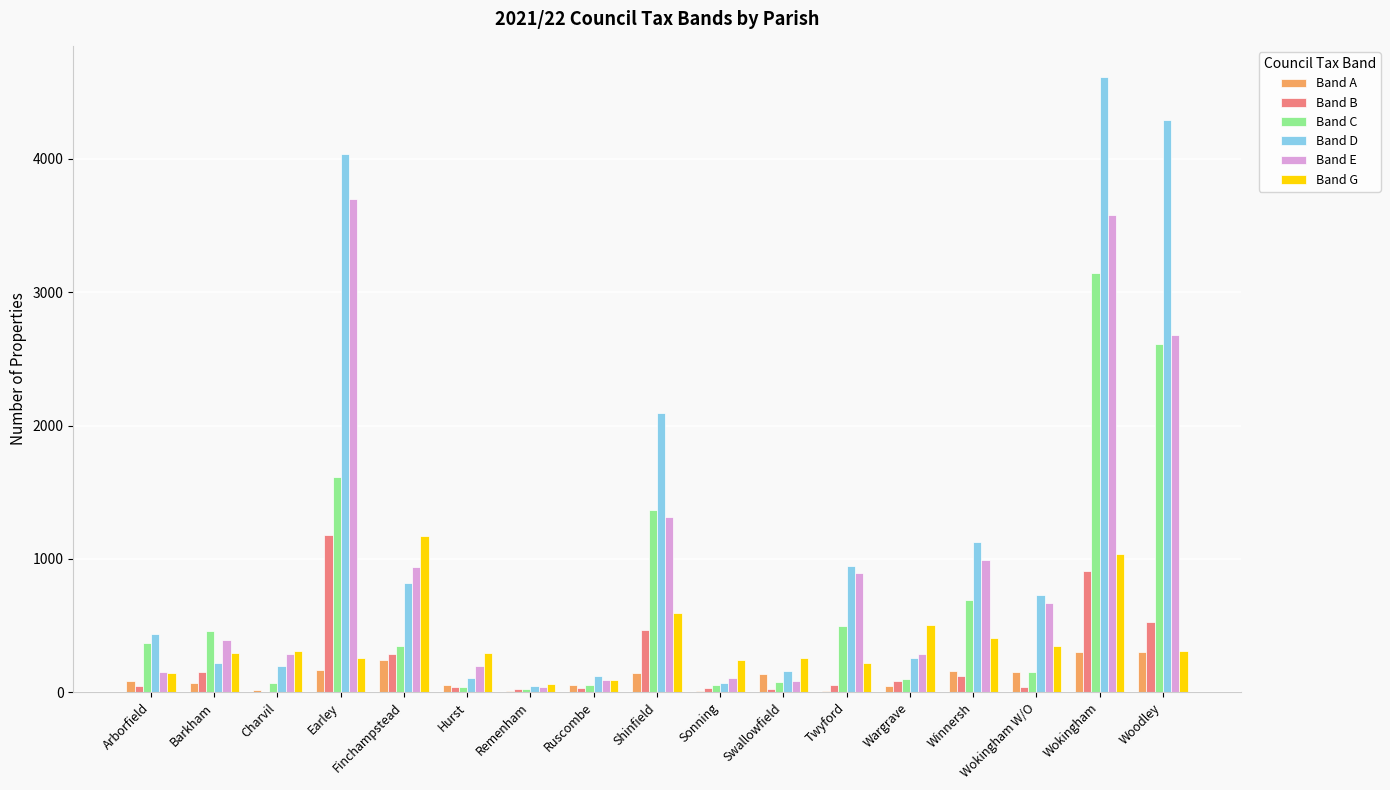

At which label does Band D reach its peak?

Wokingham